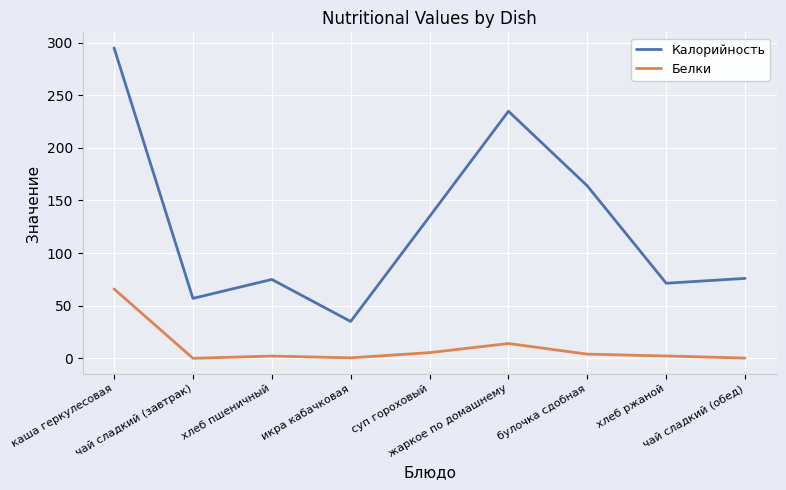

True or false: Калорийность and Белки intersect in this chart.

False